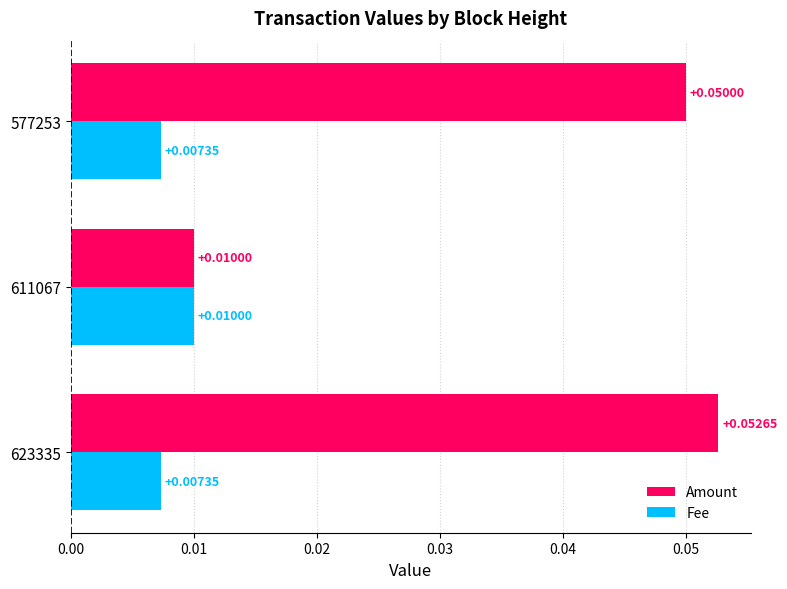

Which series has the largest total across all categories?

Amount